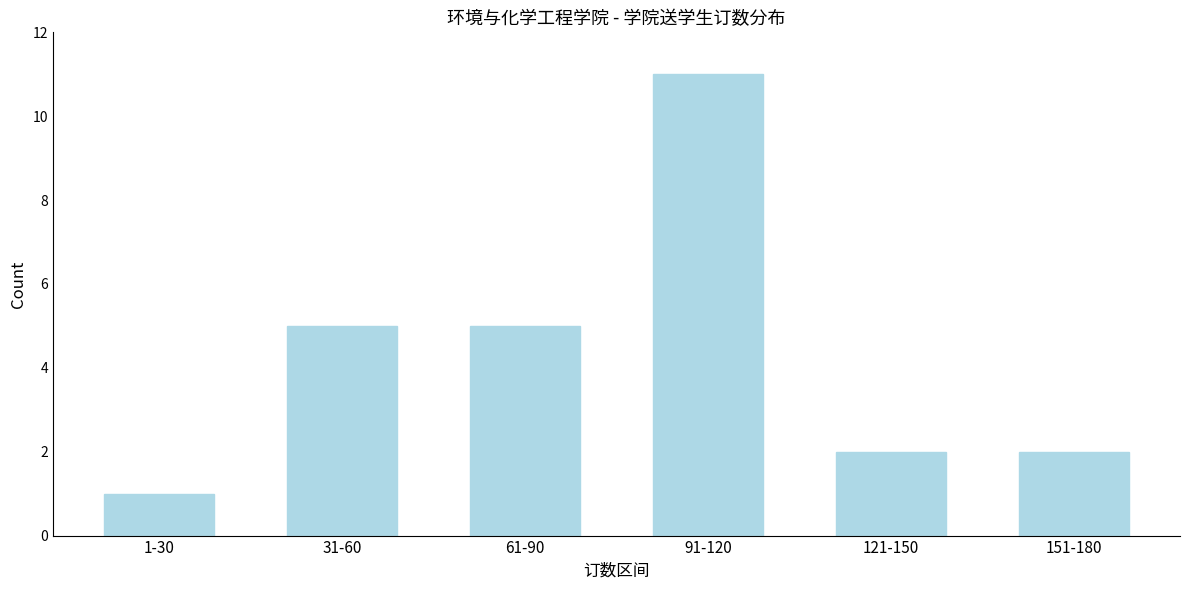

Reading left to right, transcribe all the data shown in this chart.

1-30=1	31-60=5	61-90=5	91-120=11	121-150=2	151-180=2